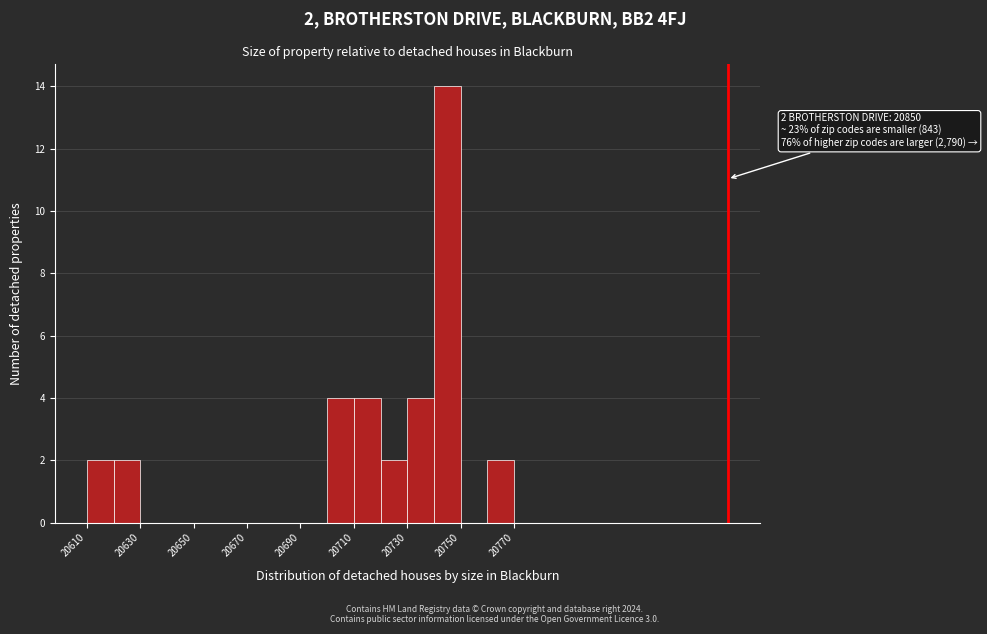

Over which range of the x-axis is the bar tallest?

20740 to 20750